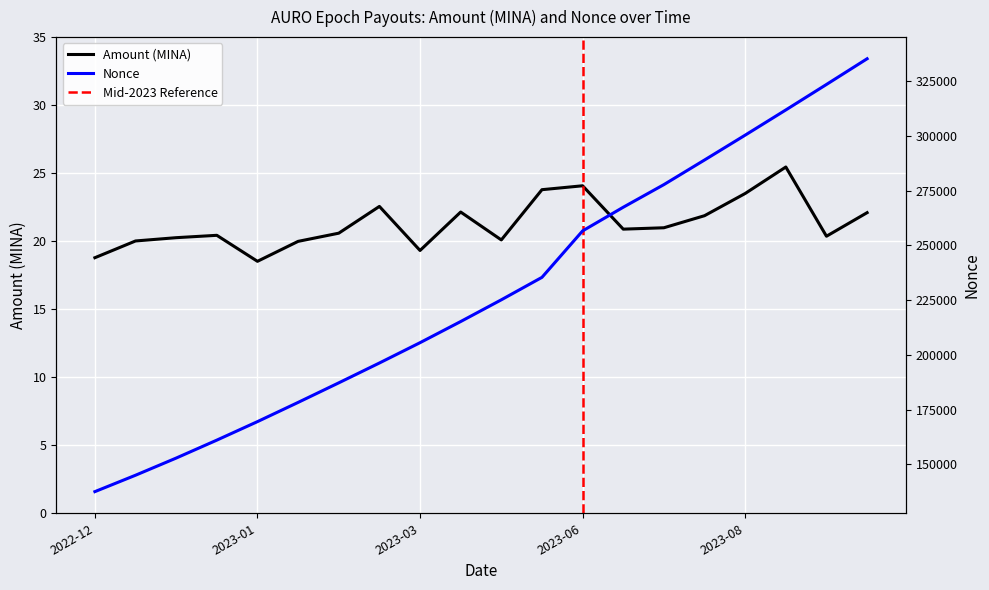

How many data points in Nonce (scaled) are above 225159?

9